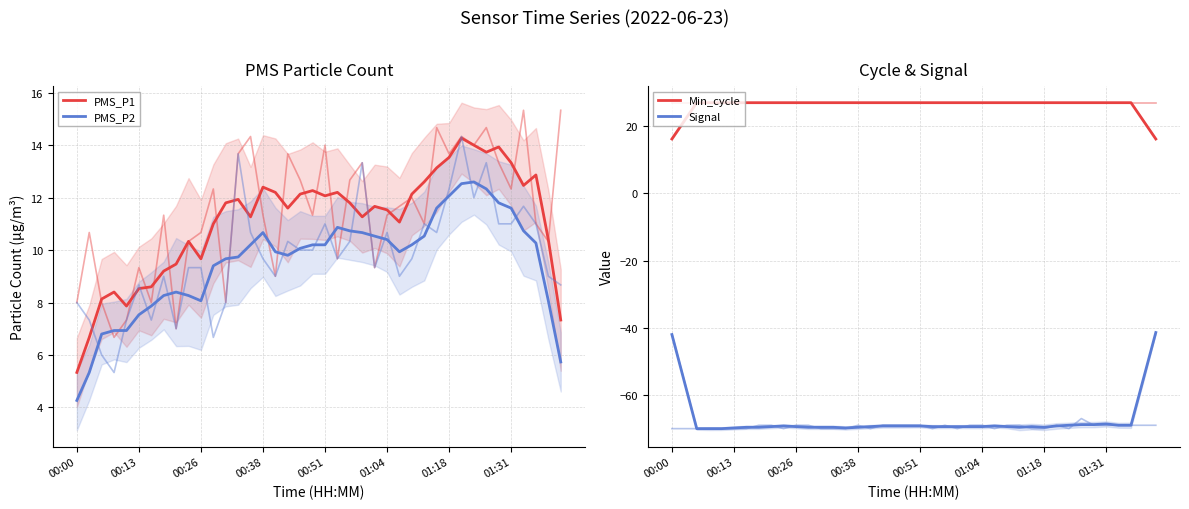

Rank the series by their maximum value, from highest to lowest.

Min_cycle, PMS_P1, PMS_P2, Signal